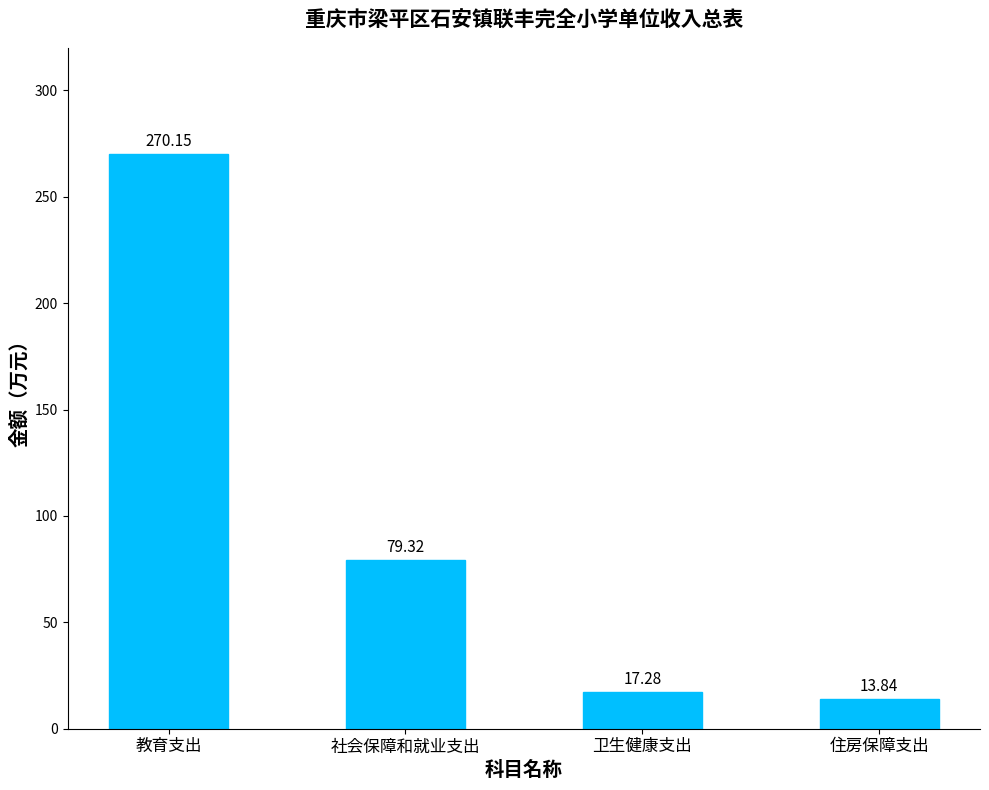

At which category does the chart reach its minimum across all series?

住房保障支出